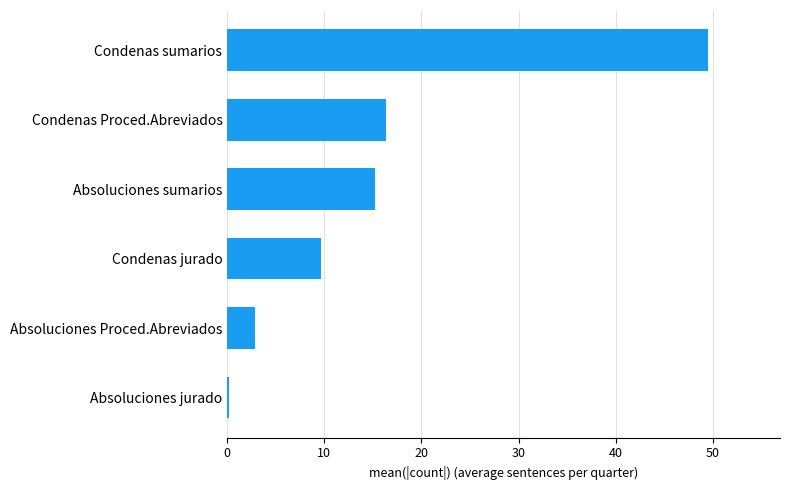

True or false: the data shows 15.2 at Absoluciones sumarios.

True